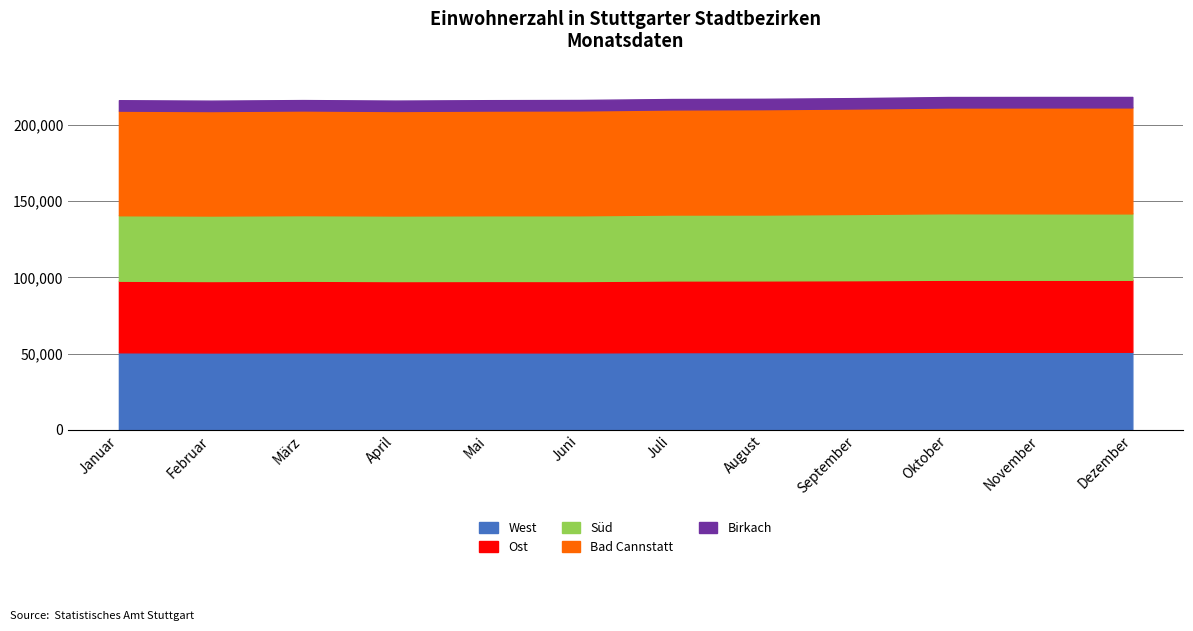

What is the maximum value shown in the chart?

69543